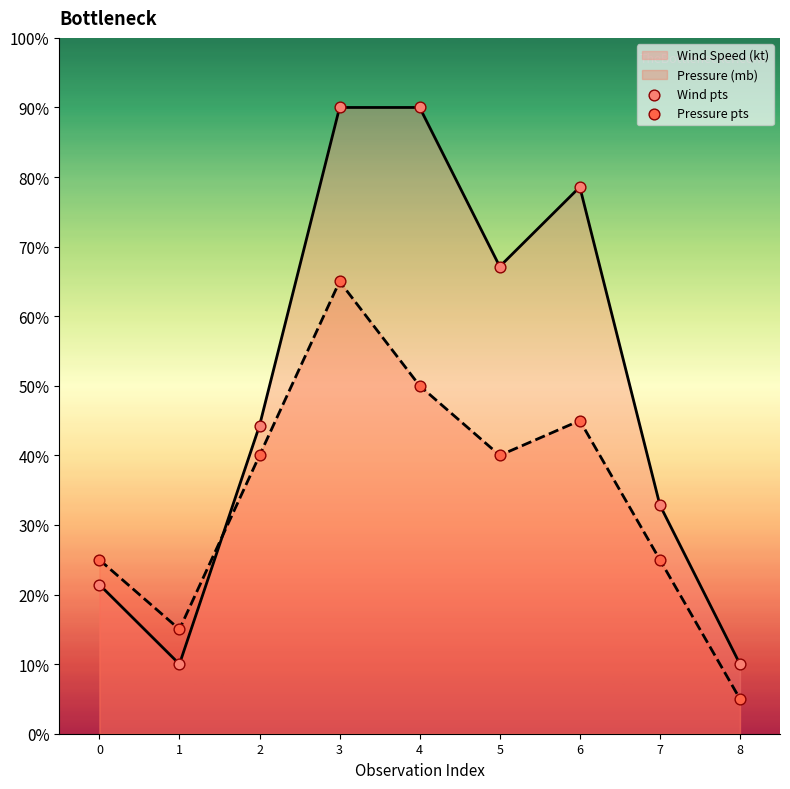

What is the difference between the Pressure (mb) values at 4 and 3?

15.0